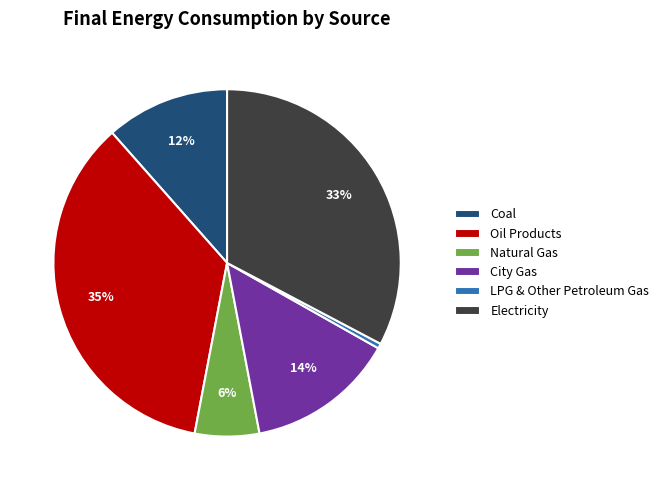

How many segments does this pie chart have?

6